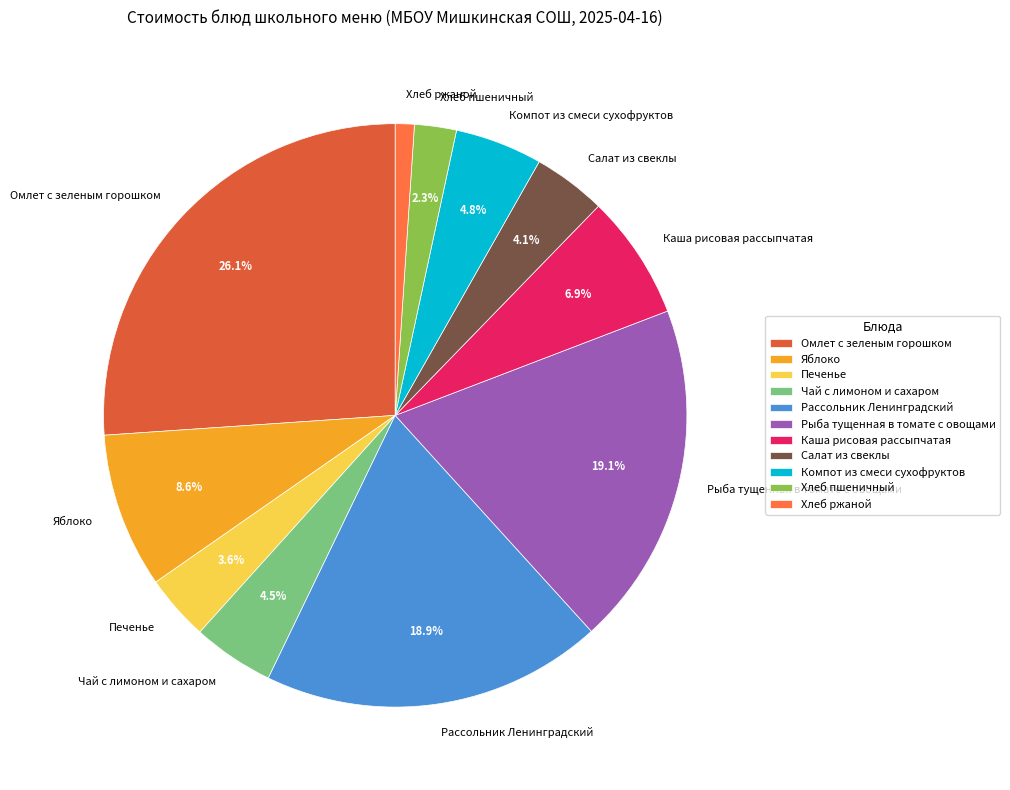

How many slices are in this pie chart?

11